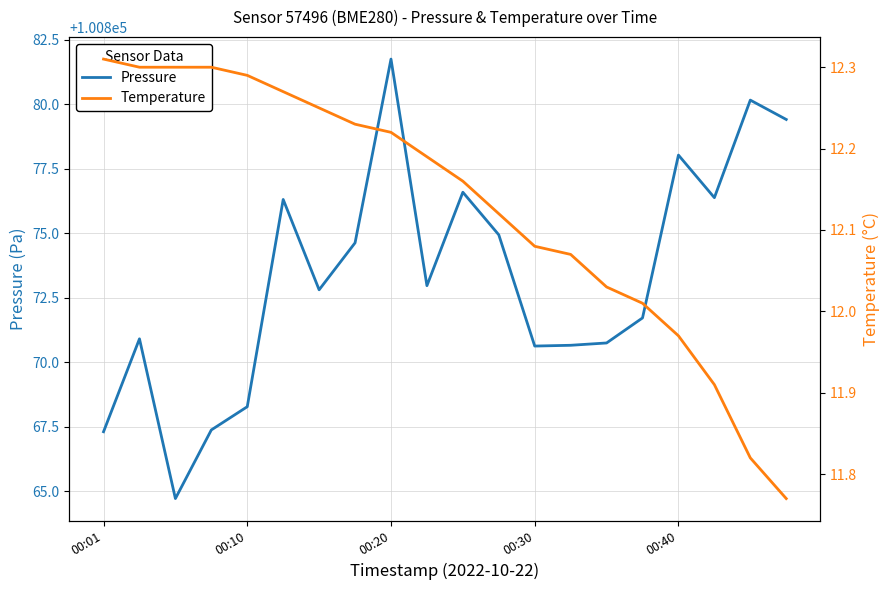

True or false: pressure and temperature intersect in this chart.

False